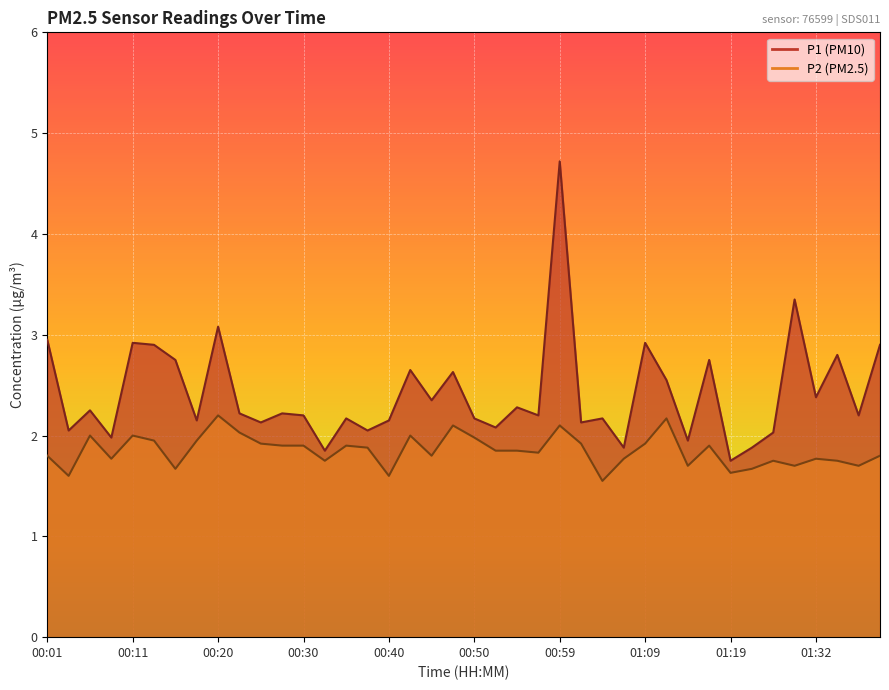

What is the highest value of the P1 series?

4.7